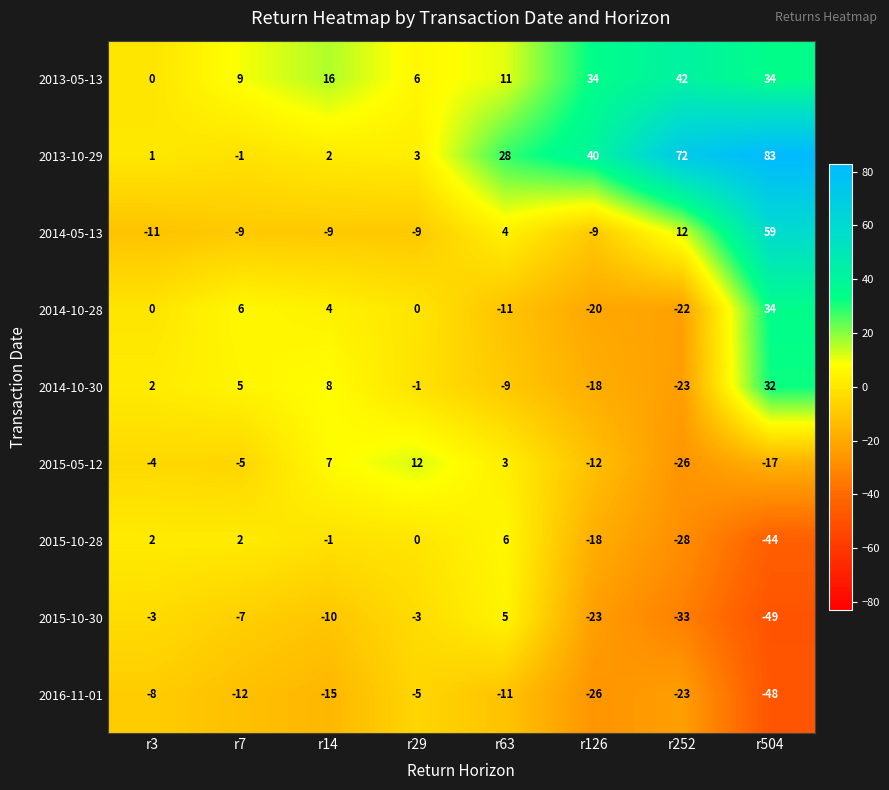

How many categories are shown in the chart?

8